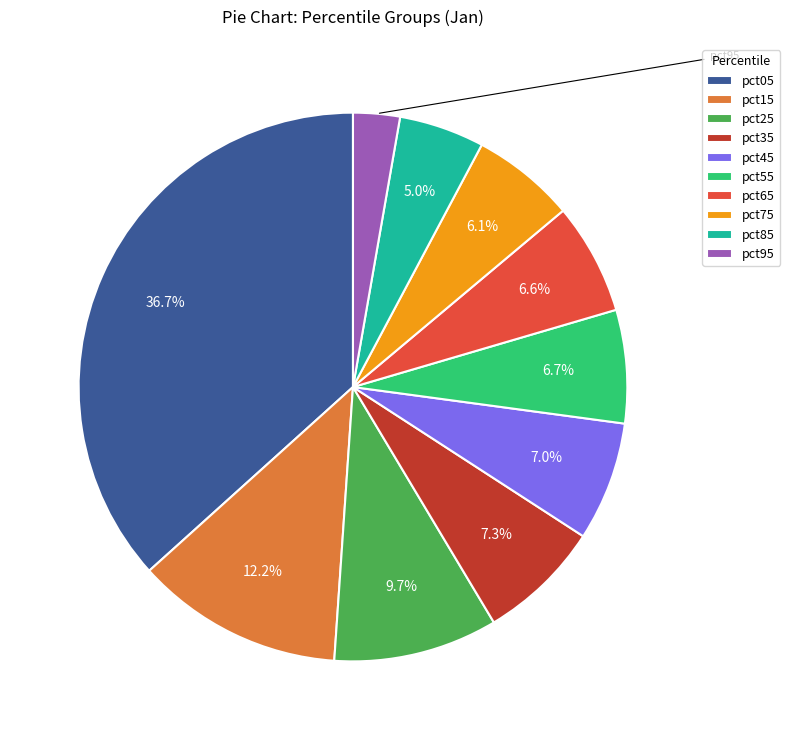

To the nearest percent, what is the average slice percentage?

10%